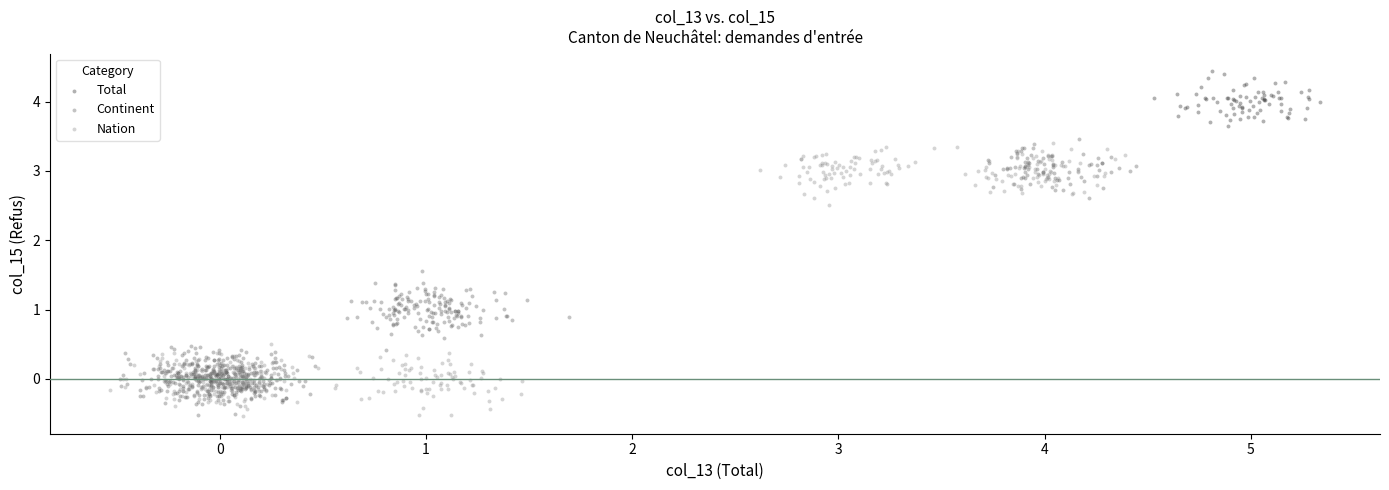

Which series reaches the maximum Y coordinate?

Total